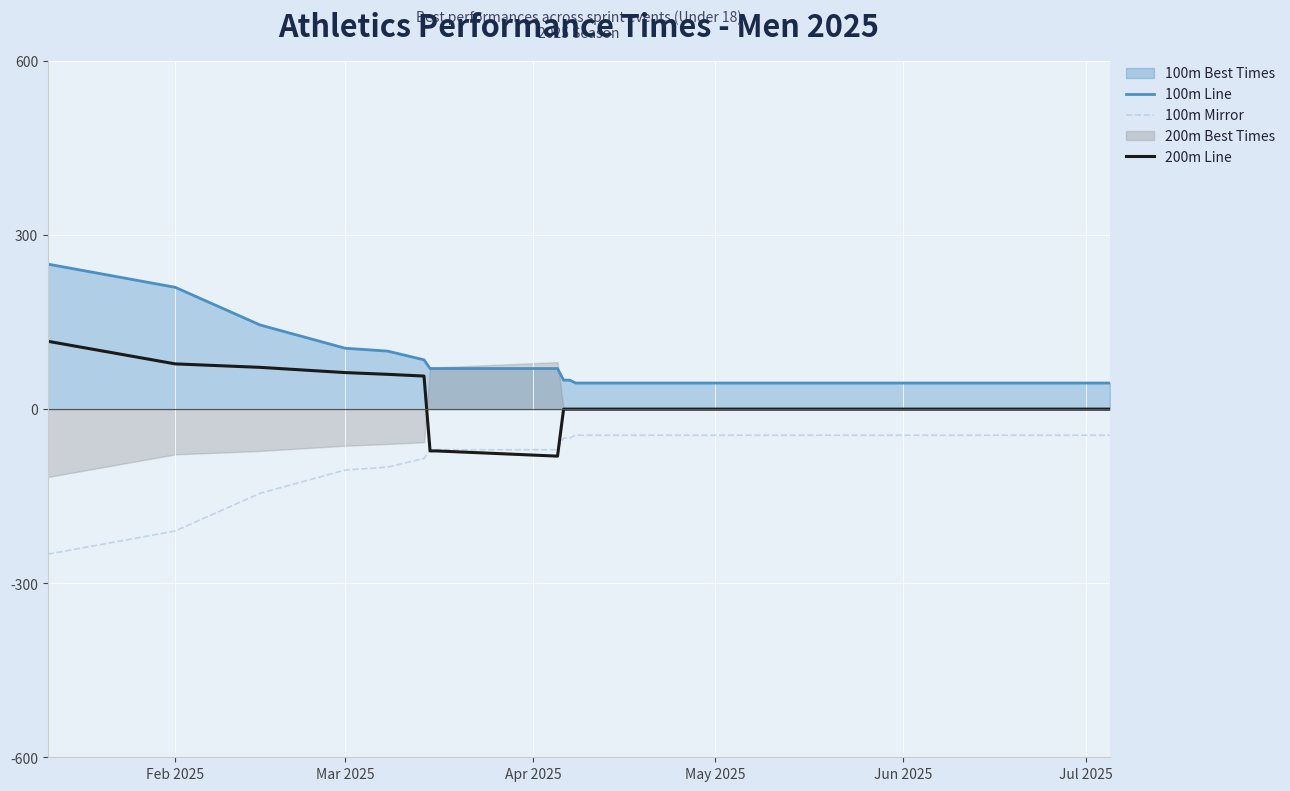

The 100m Mirror series shows -426.8 at Feb 2025. True or false?

False